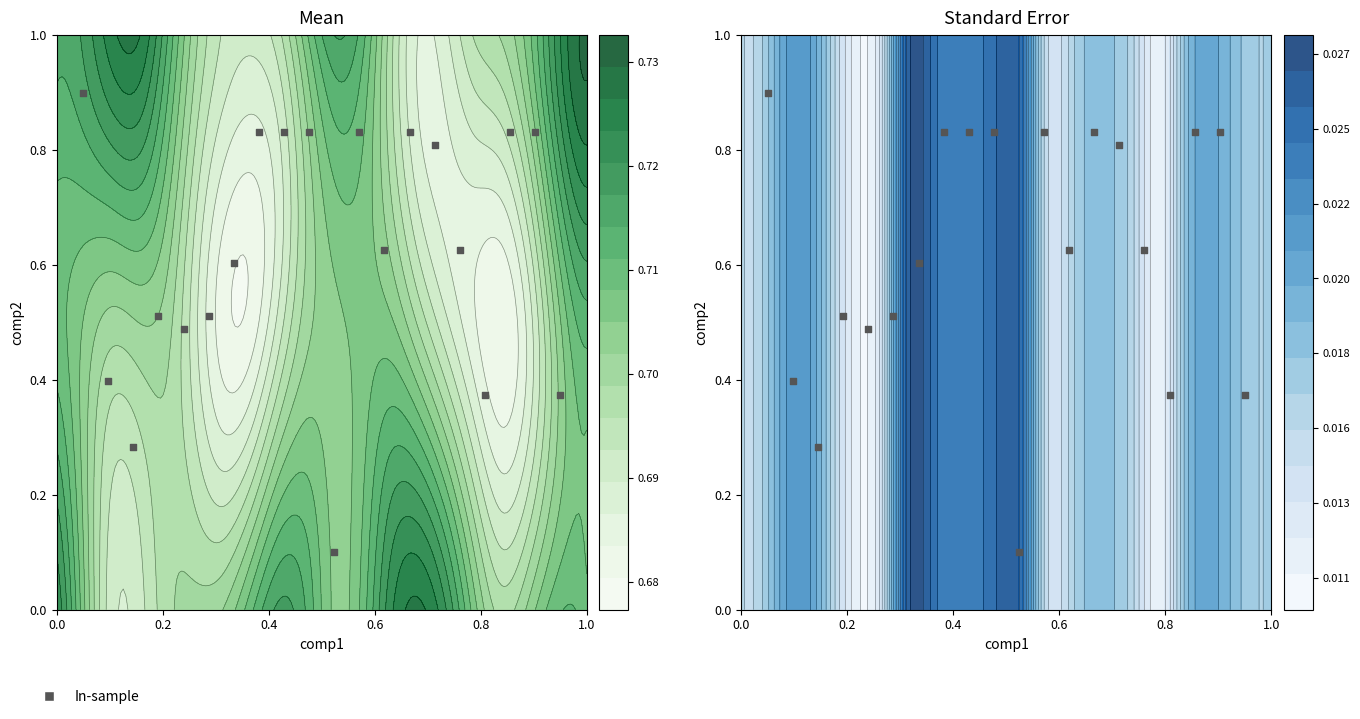

How many series are shown in this chart?

1